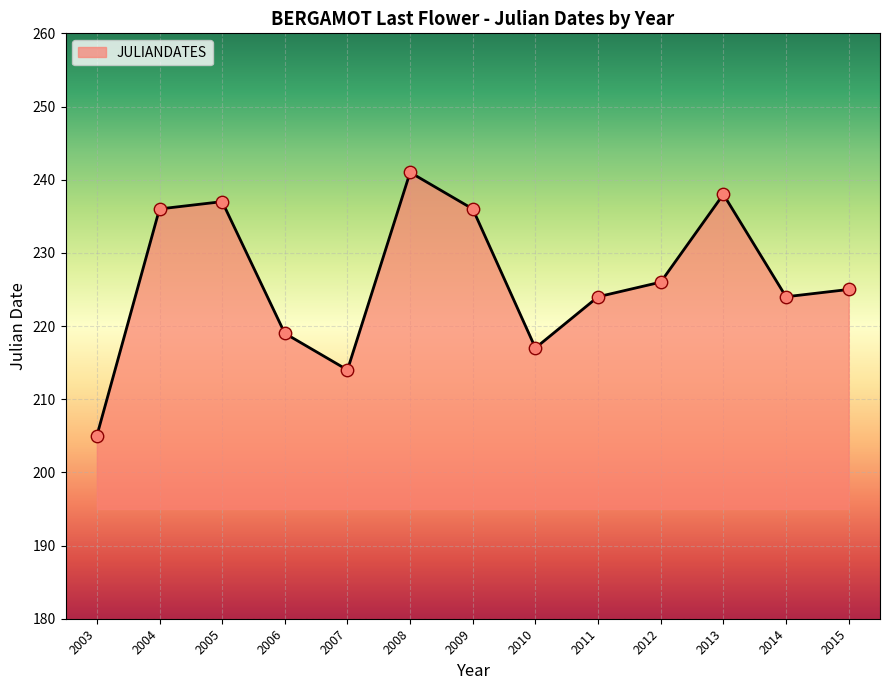

What is the ratio of the value at 2004 to the value at 2014?

1.1